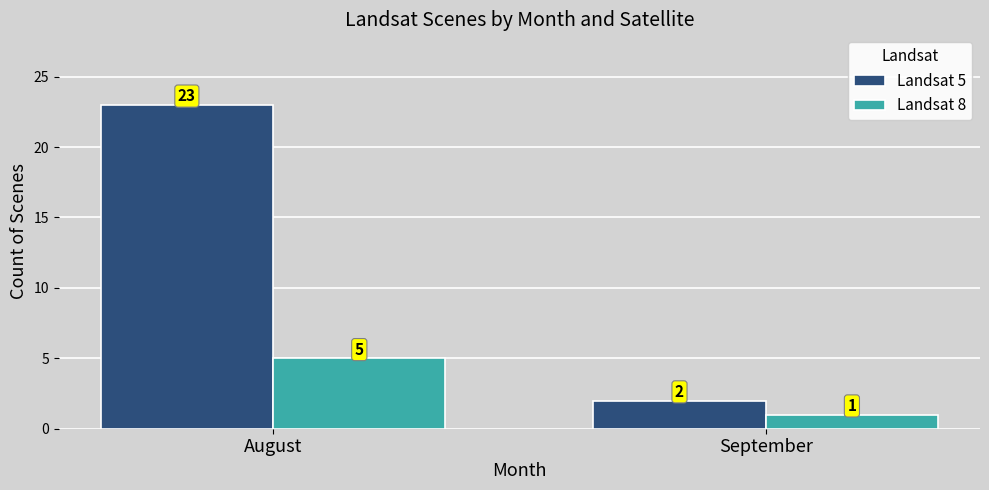

What is the difference between the maximum and minimum values in the Landsat 5 series?

21